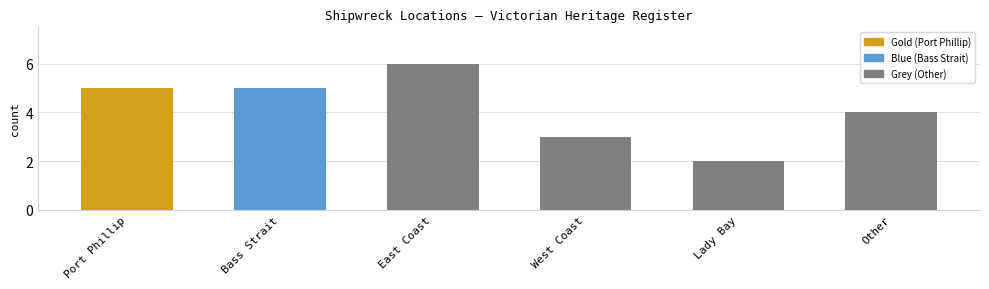

What is the change in value from East Coast to West Coast?

-3